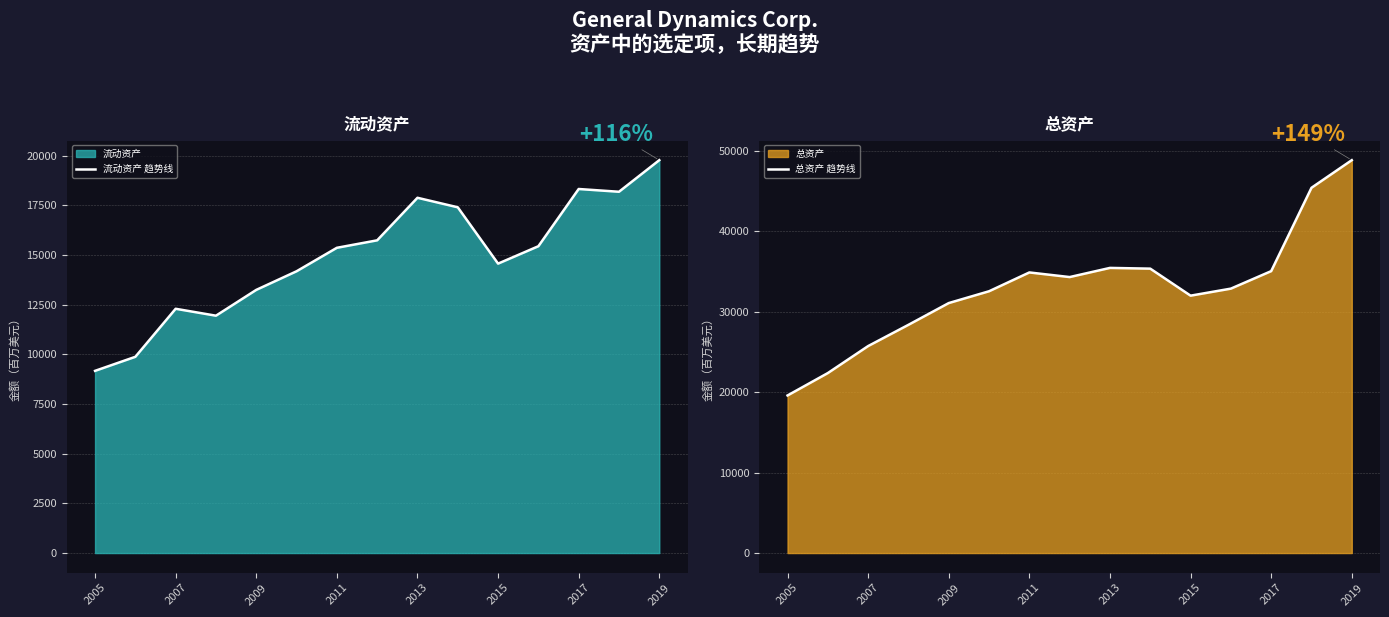

What is the minimum value for 流动资产 趋势线?

9173